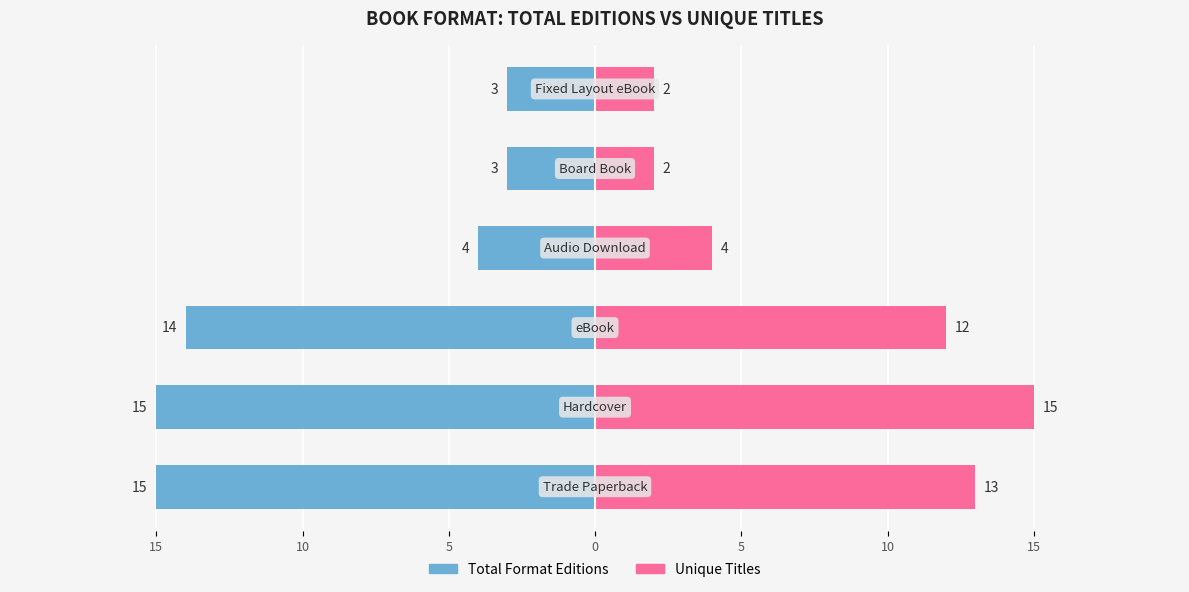

Reading right to left, list all the values displayed in this chart.

Total Format Editions: -3	-3	-4	-14	-15	-15
Unique Titles: 2	2	4	12	15	13